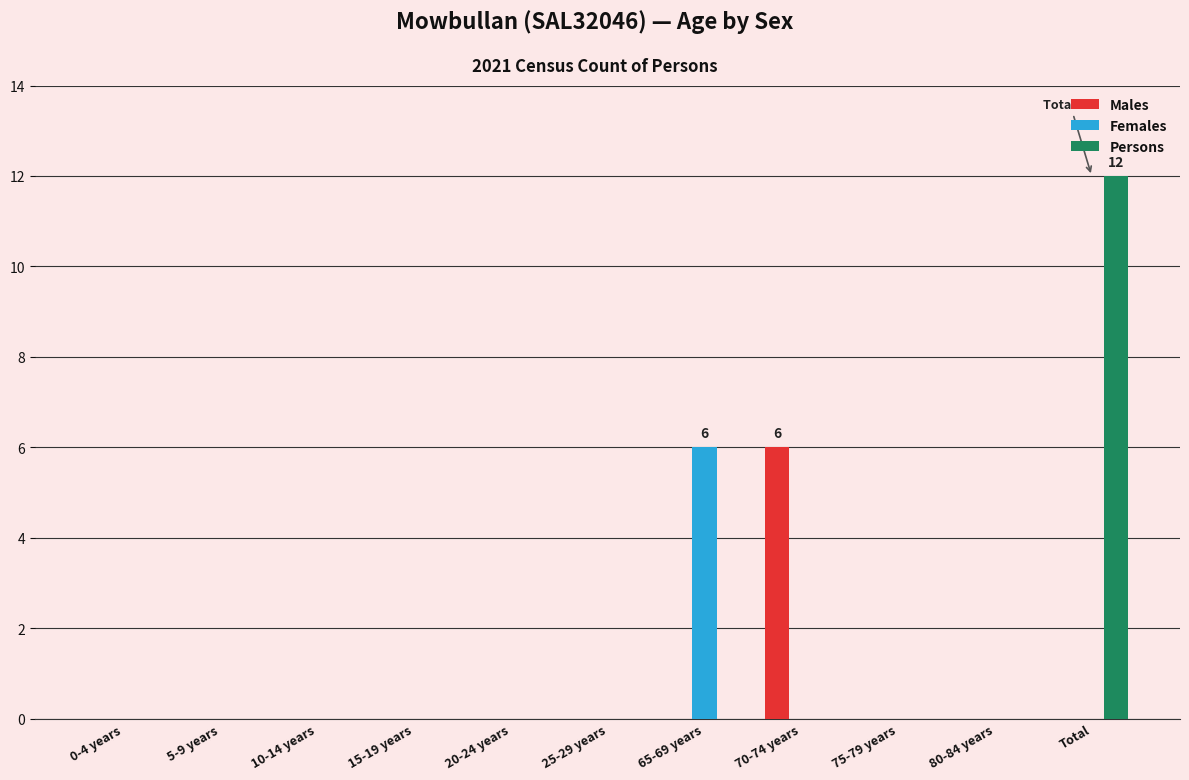

Reading left to right, what are all the values shown in this chart?

Males: 0-4 years=0	5-9 years=0	10-14 years=0	15-19 years=0	20-24 years=0	25-29 years=0	65-69 years=0	70-74 years=6	75-79 years=0	80-84 years=0	Total=0
Females: 0-4 years=0	5-9 years=0	10-14 years=0	15-19 years=0	20-24 years=0	25-29 years=0	65-69 years=6	70-74 years=0	75-79 years=0	80-84 years=0	Total=0
Persons: 0-4 years=0	5-9 years=0	10-14 years=0	15-19 years=0	20-24 years=0	25-29 years=0	65-69 years=0	70-74 years=0	75-79 years=0	80-84 years=0	Total=12